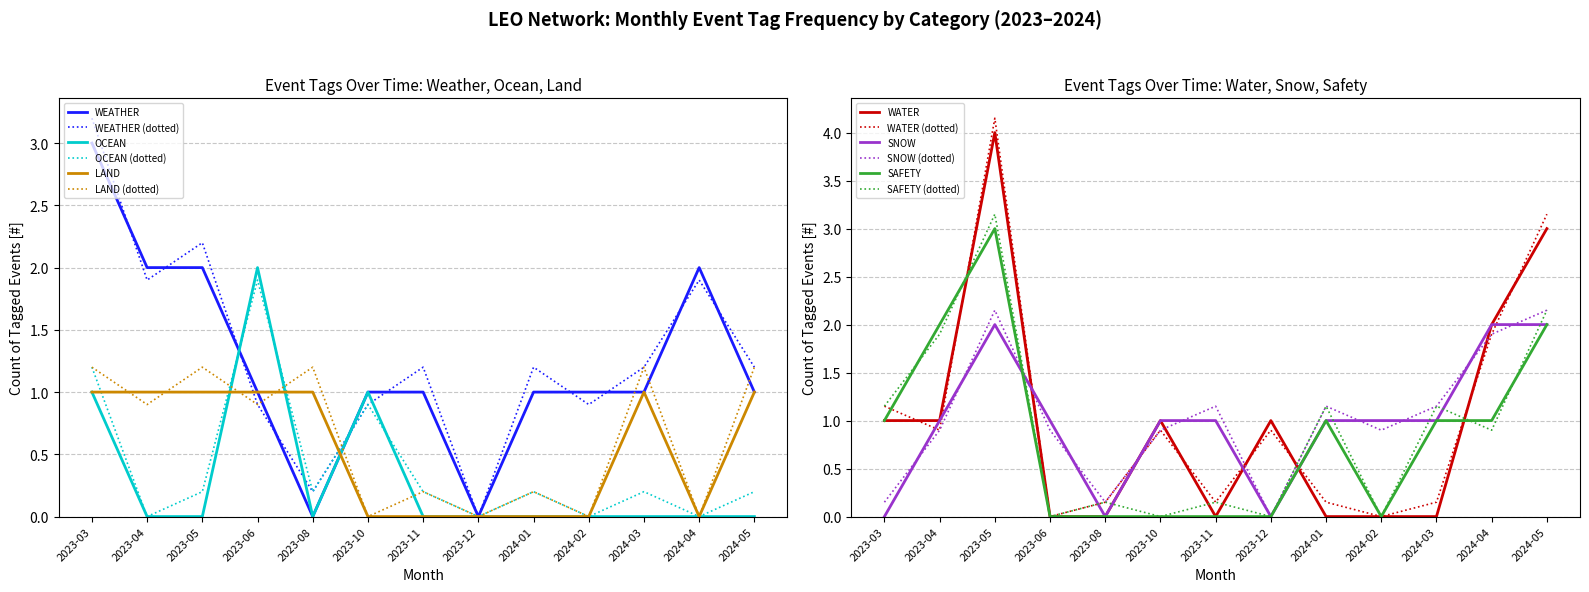

True or false: SAFETY has a value of -1 at 2023-06.

False